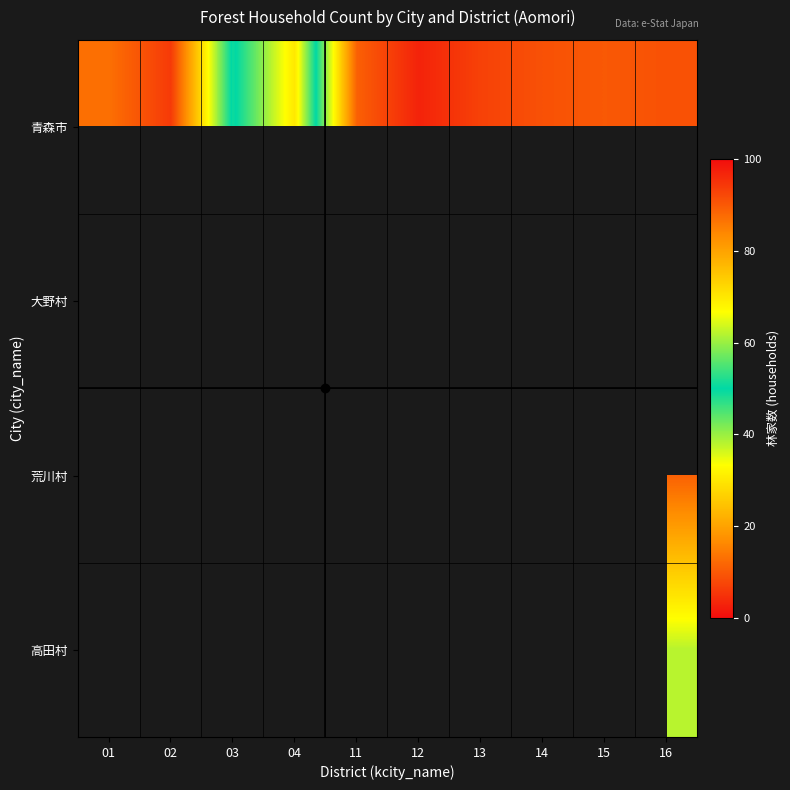

At how many categories does at least one series exceed 72?

2